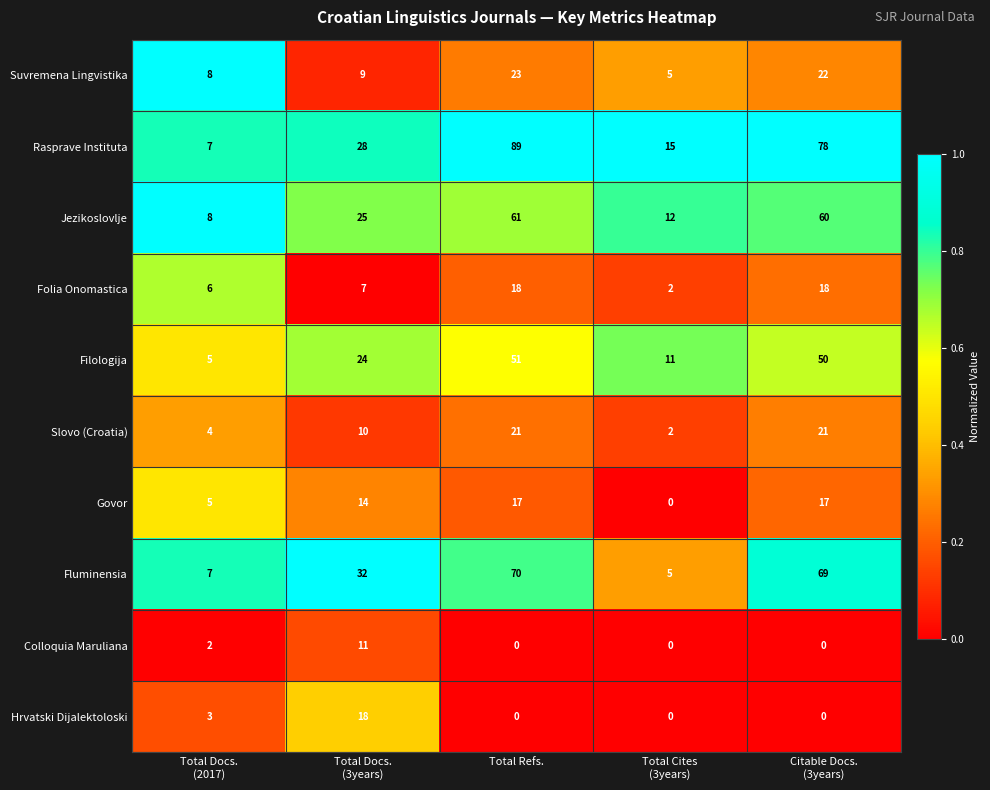

How many Colloquia Maruliana values are between 0 and 2?

4